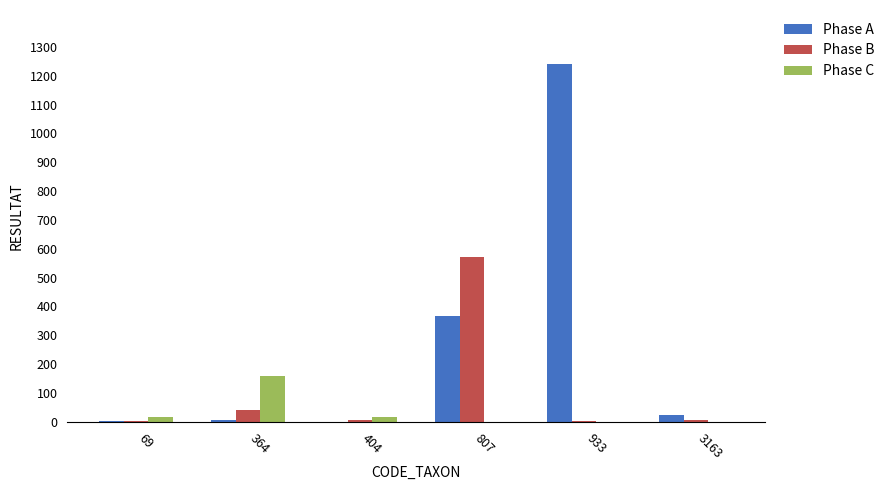

Which series has the widest spread of values?

Phase A